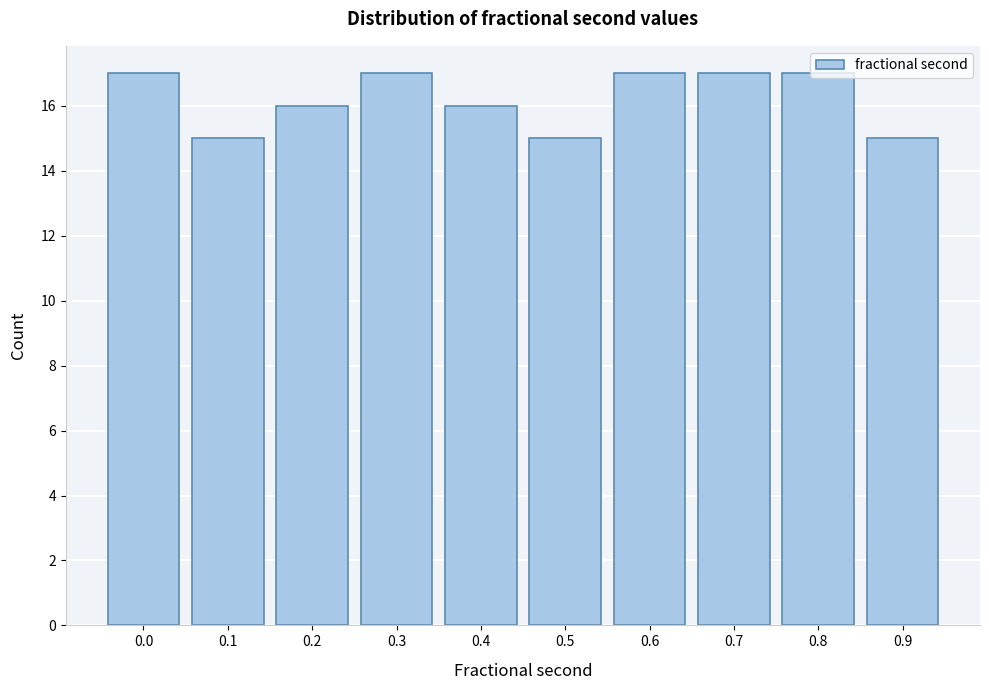

What is the ratio of the value at 0.5 to the value at 0.6?

0.9